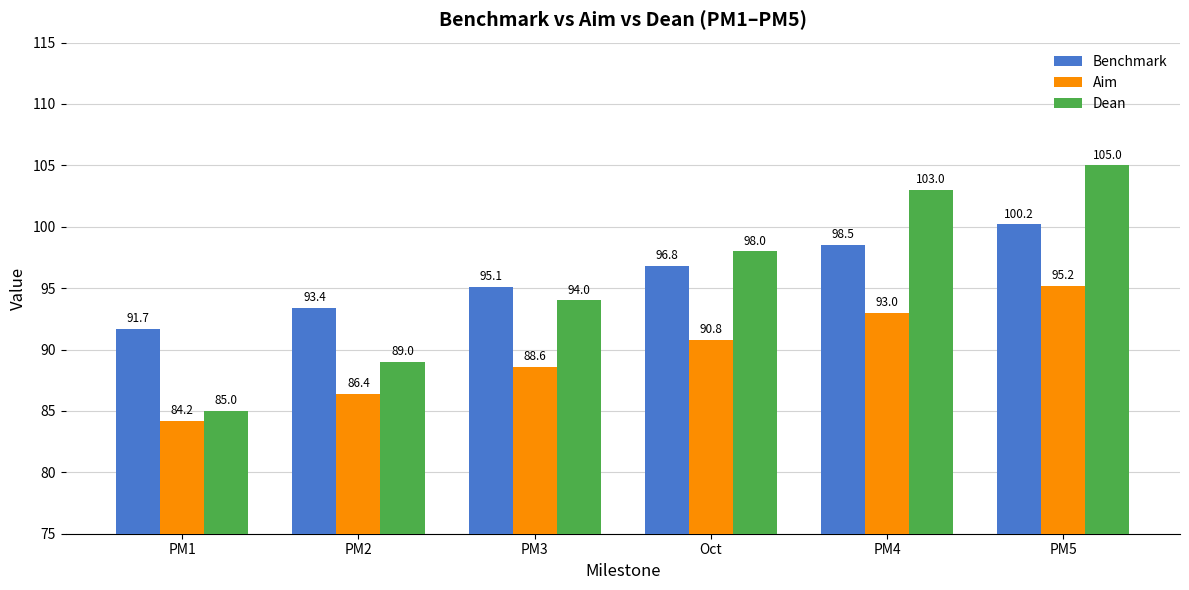

Reading left to right, list all the values displayed in this chart.

Benchmark: 91.7	93.4	95.1	96.8	98.5	100.2
Aim: 84.2	86.4	88.6	90.8	93.0	95.2
Dean: 85.0	89.0	94.0	98.0	103.0	105.0